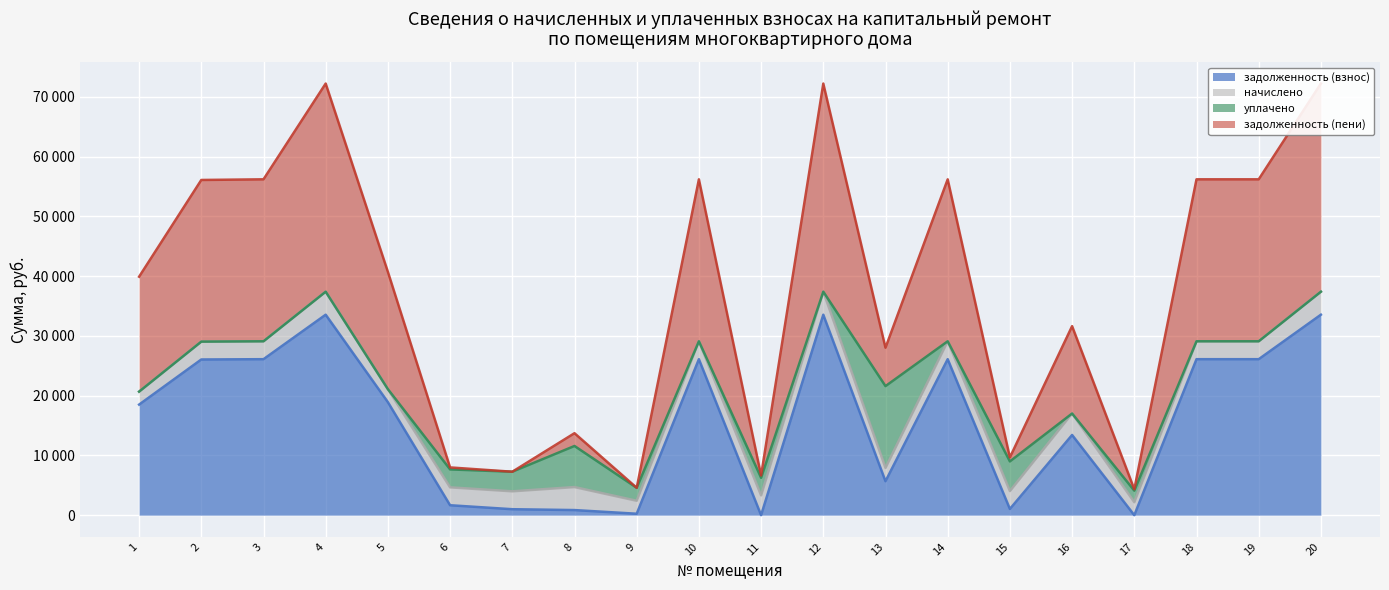

What is the value of the задолженность (взнос) point at the 4th from the left?

33550.2